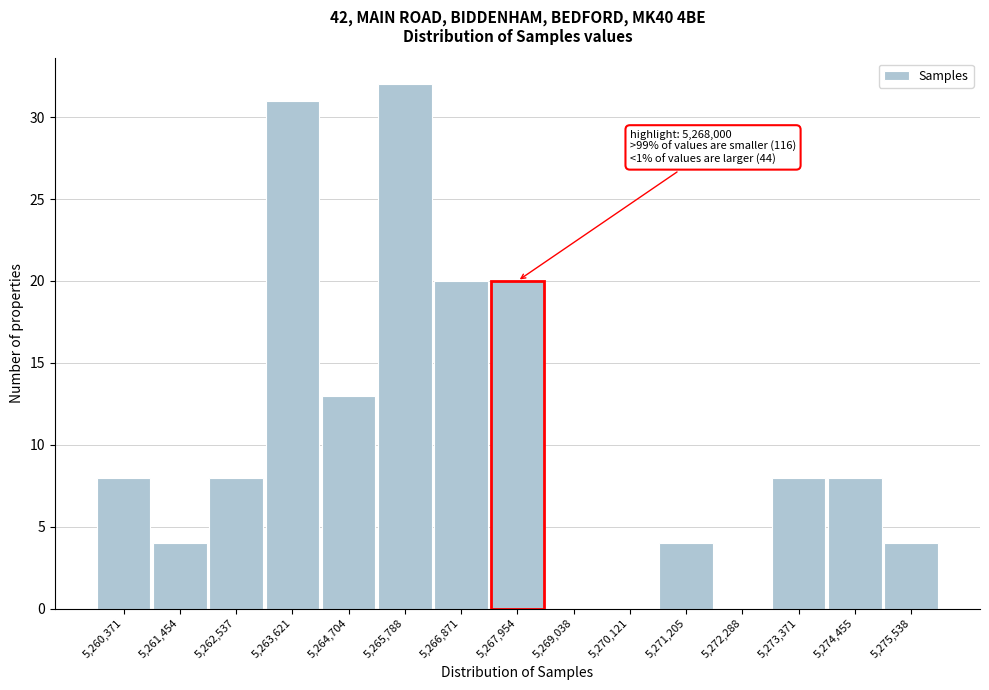

Reading right to left, what are all the values shown in this chart?

5,275,538=4	5,274,455=8	5,273,371=8	5,272,288=0	5,271,205=4	5,270,121=0	5,269,038=0	5,267,954=20	5,266,871=20	5,265,788=32	5,264,704=13	5,263,621=31	5,262,537=8	5,261,454=4	5,260,371=8